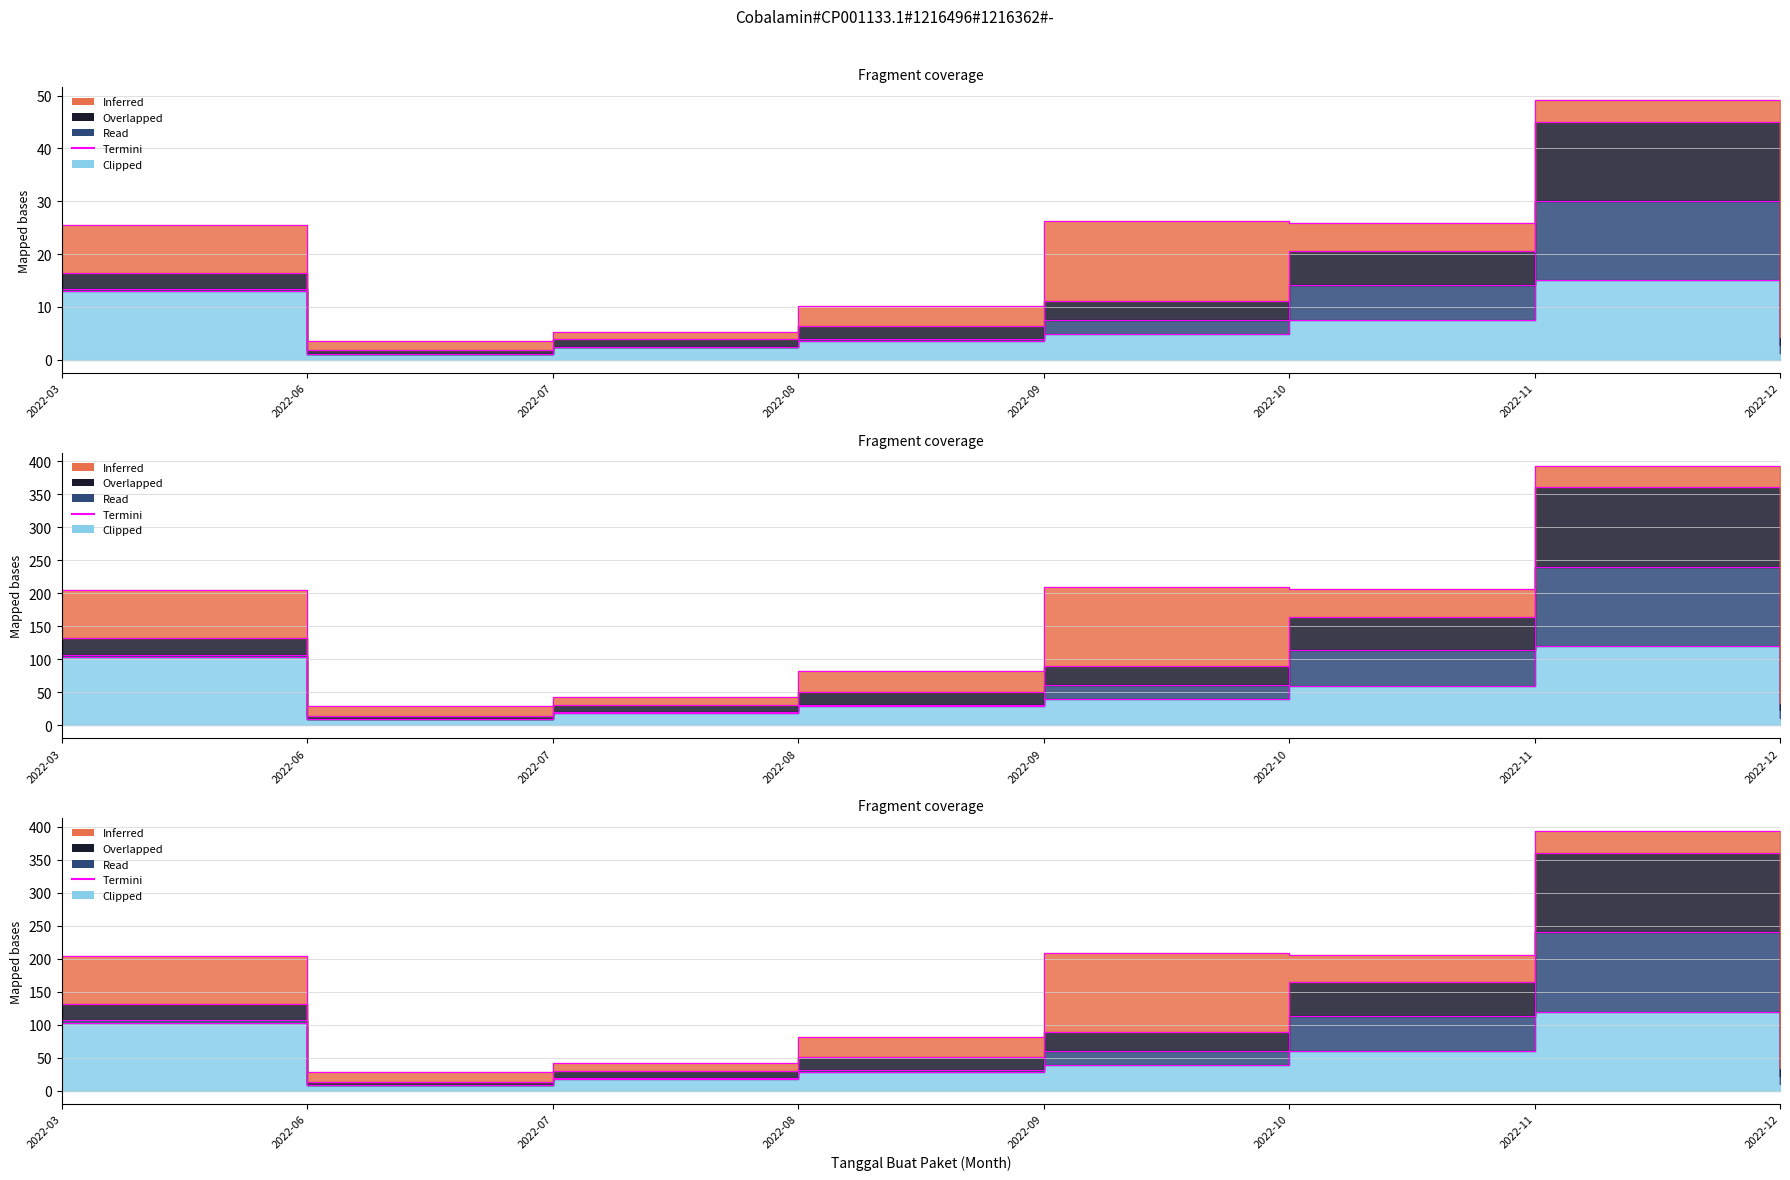

Reading left to right, transcribe all the data shown in this chart.

13.4	1.2	2.5	3.9	7.5	14.2	30.0	2.9